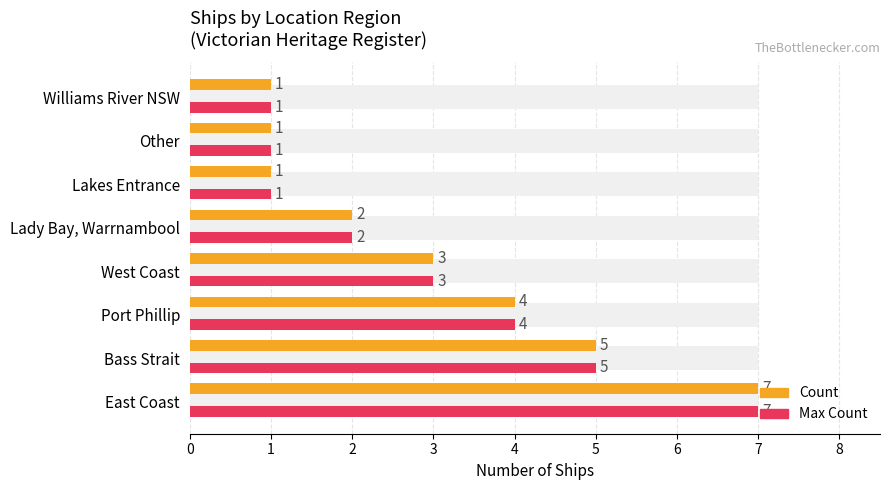

Which series has the widest spread of values?

Count